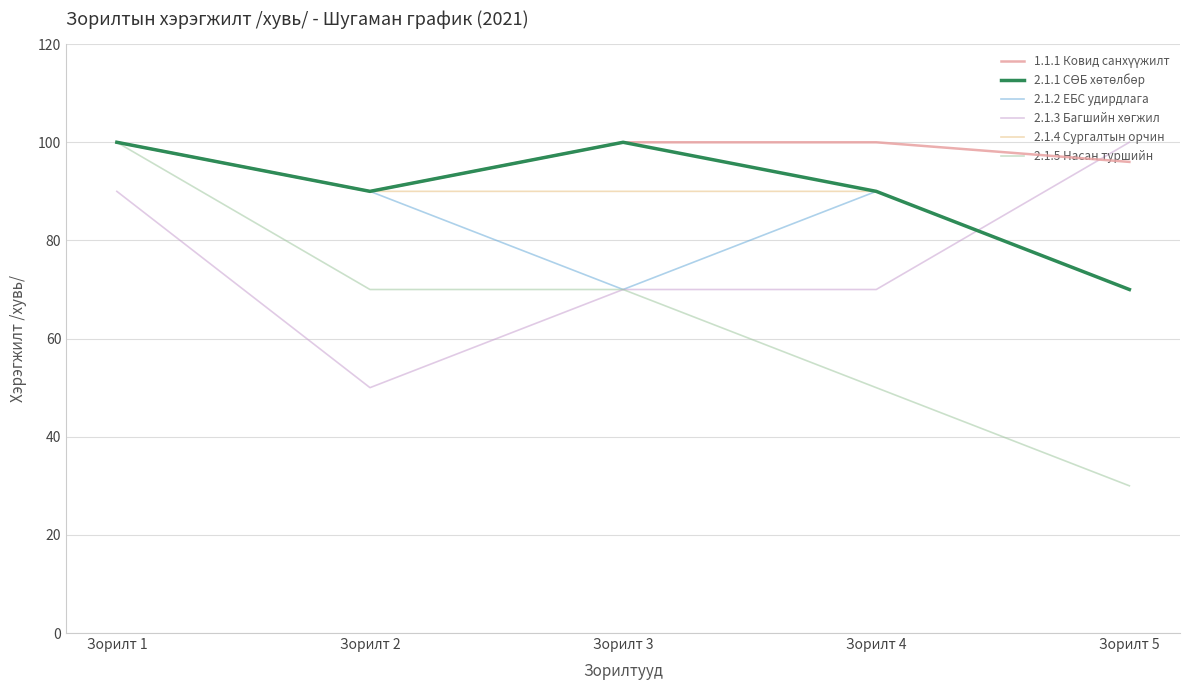

What is the approximate value of 2.1.2 ЕБС удирдлага at Зорилт 5, to the nearest 10?

70